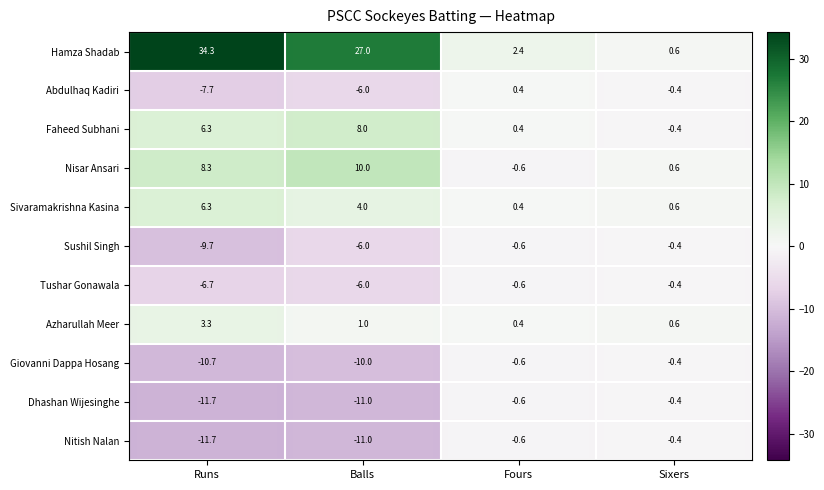

List the labels in order of Sivaramakrishna Kasina value, smallest first.

Fours, Sixers, Balls, Runs